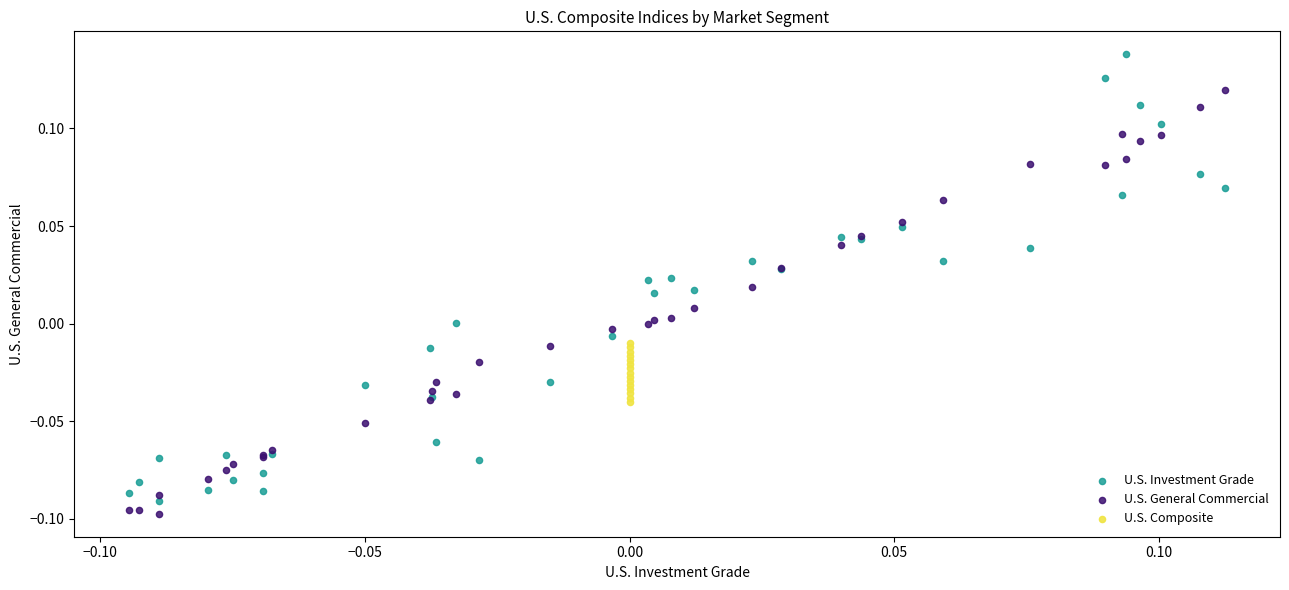

Which series has the widest spread of Y values?

U.S. Investment Grade